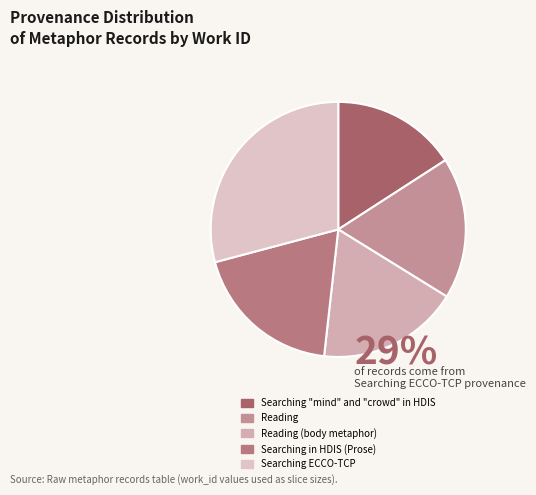

True or false: Searching "mind" and "crowd" in HDIS accounts for 5% of the total.

False